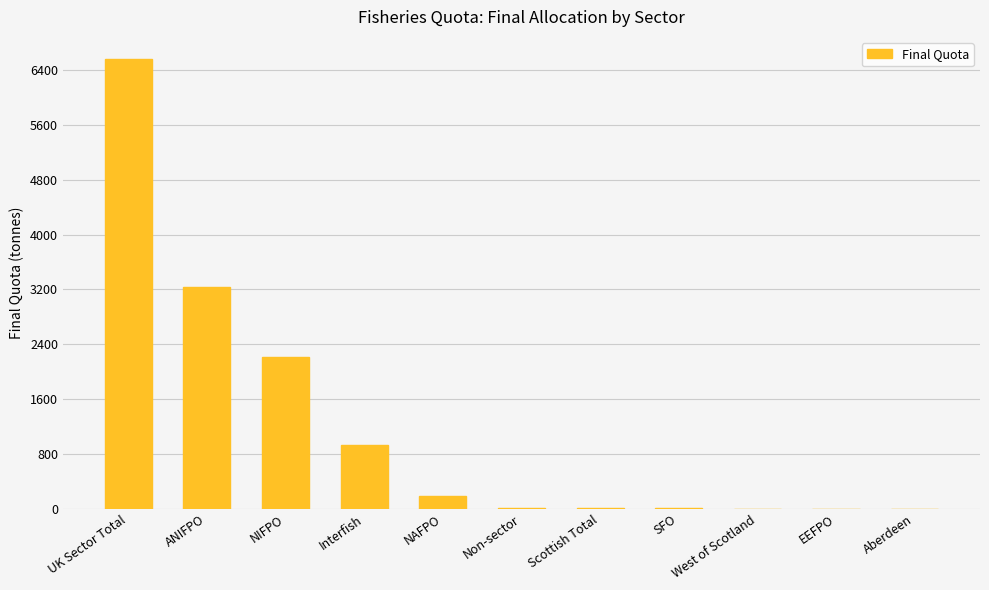

What is the average value?

1194.3